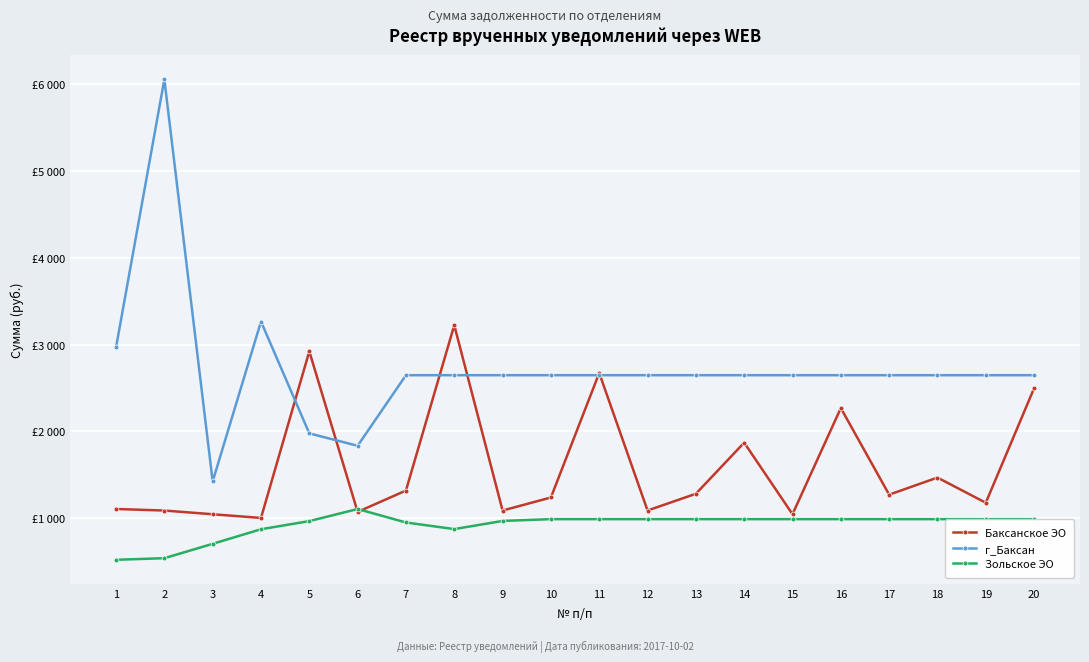

What are all the series names shown in the legend?

Баксанское ЭО, г_Баксан, Зольское ЭО